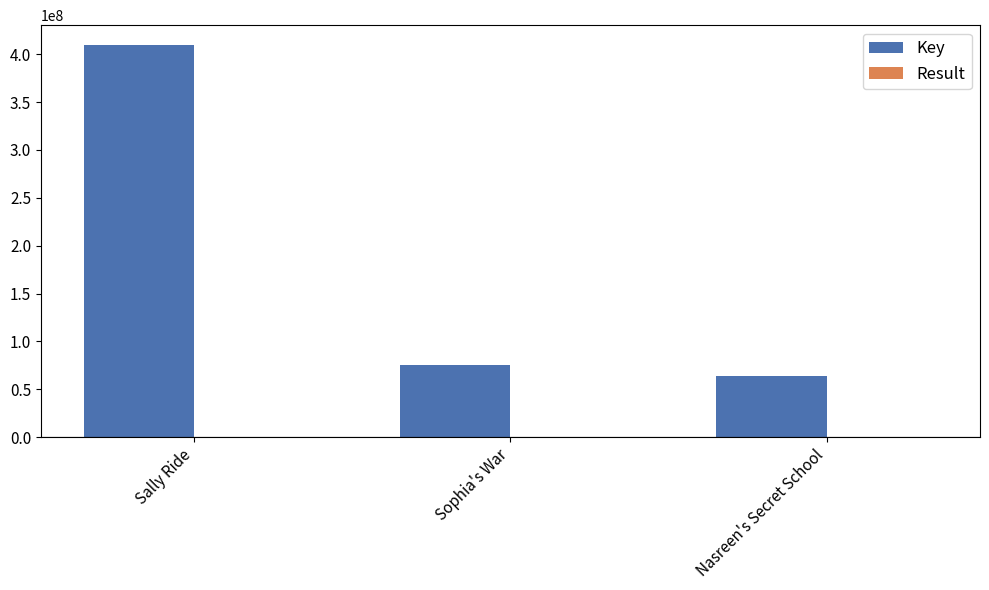

At which category is the sum across all series the highest?

Sally Ride